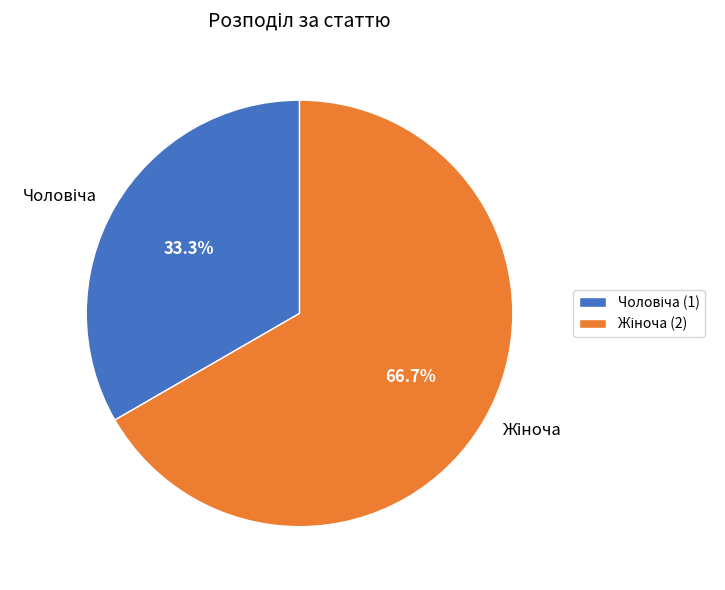

Is there a majority slice in this chart?

Yes